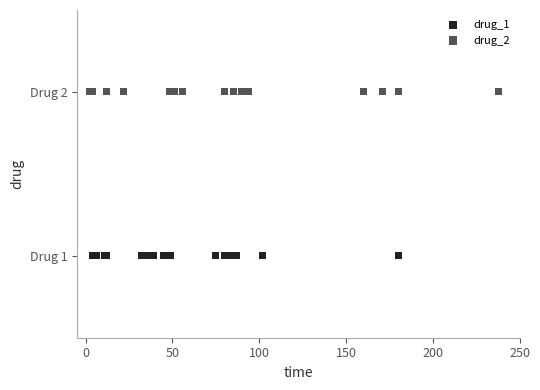

Which series contains the highest Y value?

drug_2